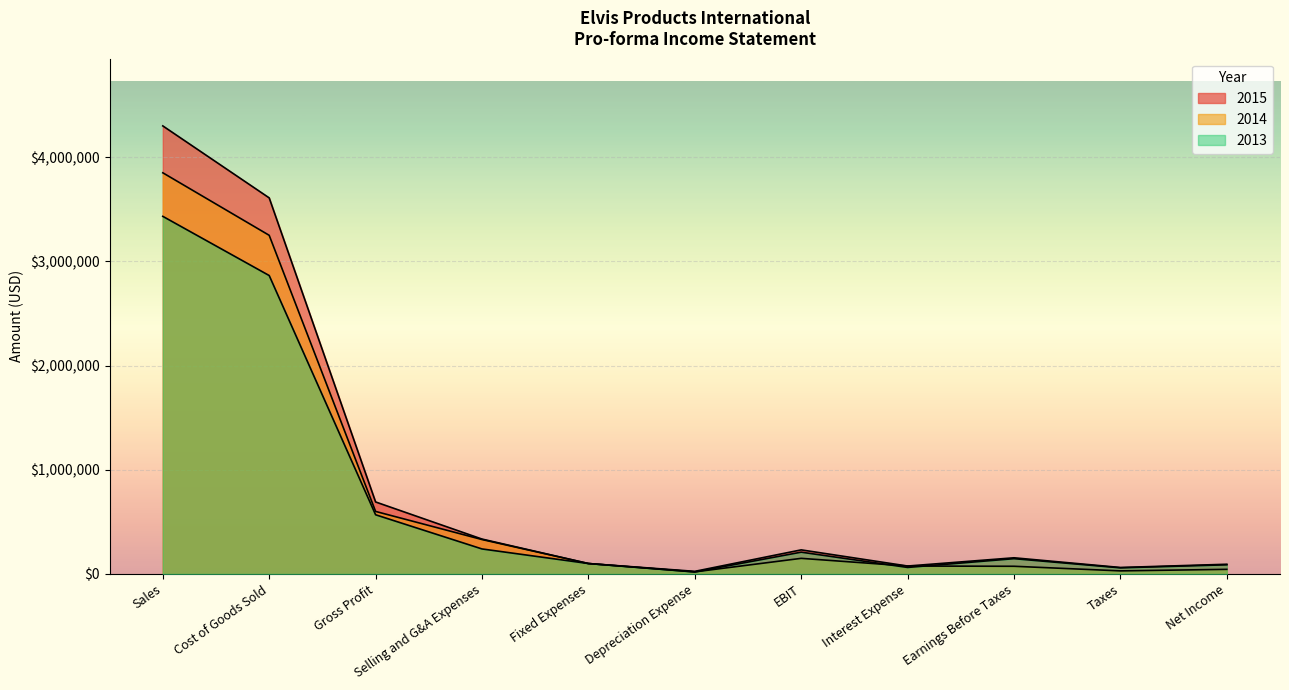

What is the sum of the 2014 values at EBIT and Selling and G&A Expenses?

480000.0